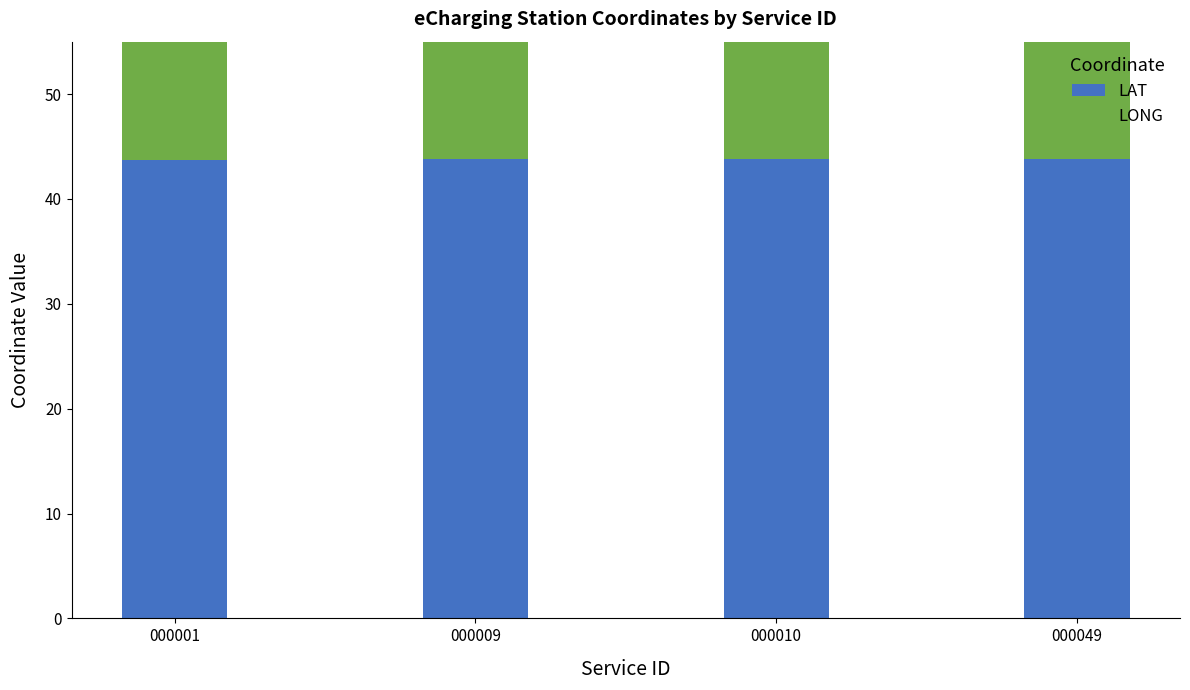

How many distinct data groups are displayed?

2